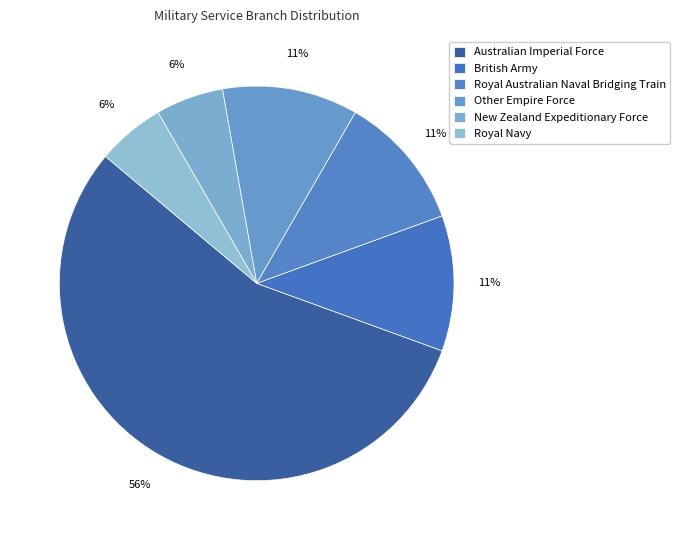

How many slices are in this pie chart?

6